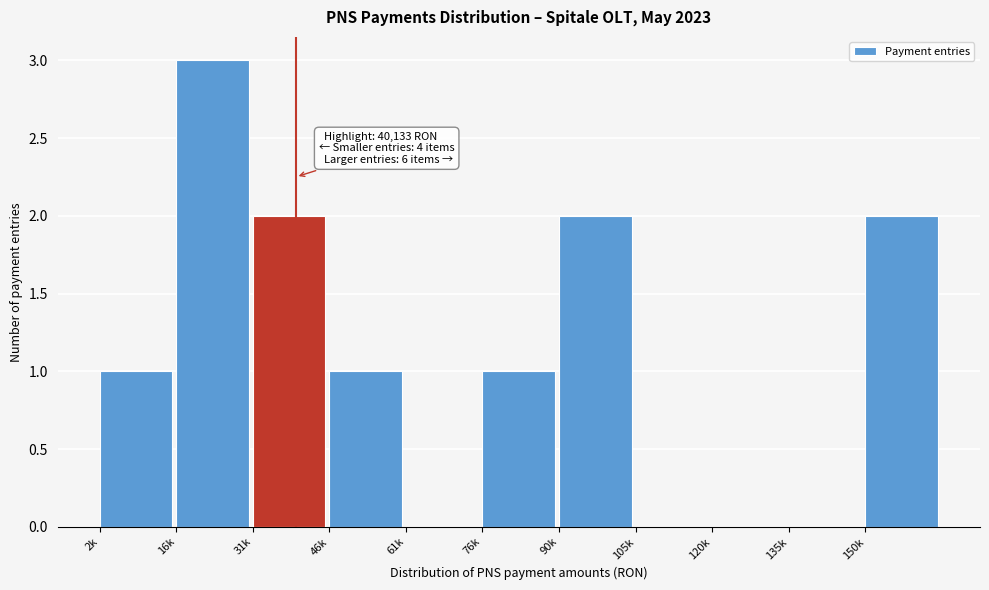

Reading left to right, extract all data points from this chart.

2k=1	16k=3	31k=2	46k=1	61k=0	76k=1	90k=2	105k=0	120k=0	135k=0	150k=2